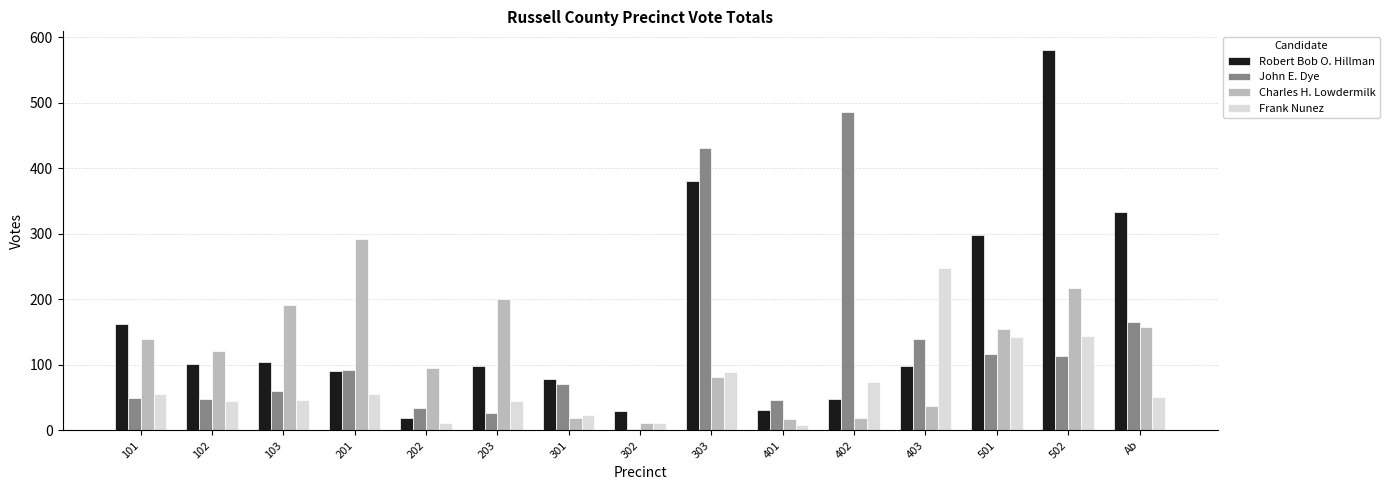

What is the value of the Robert Bob O. Hillman bar at the 1st from the left?

163